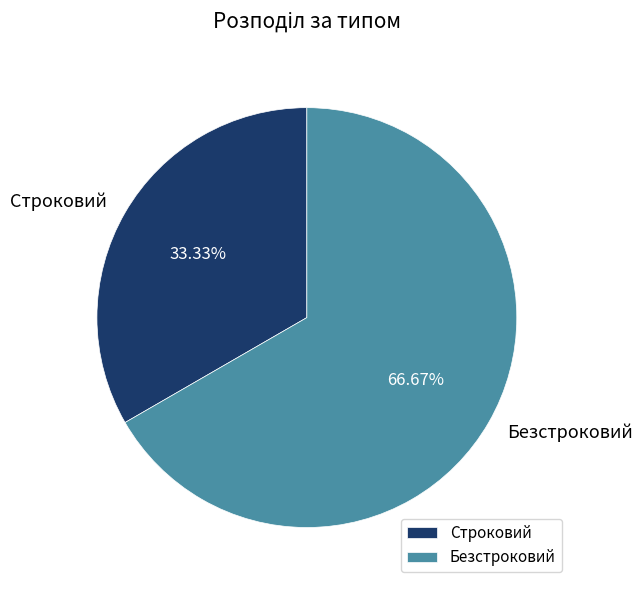

What is the ratio of the value at Строковий to the value at Безстроковий?

0.5